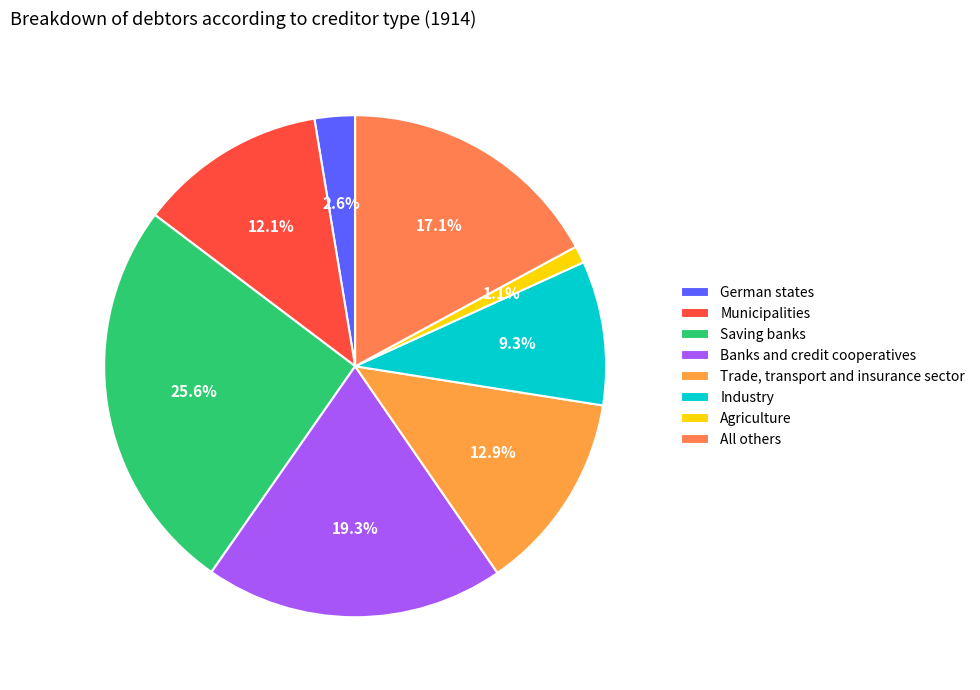

Rank the categories by value from lowest to highest.

Agriculture, German states, Industry, Municipalities, Trade, transport and insurance sector, All others, Banks and credit cooperatives, Saving banks